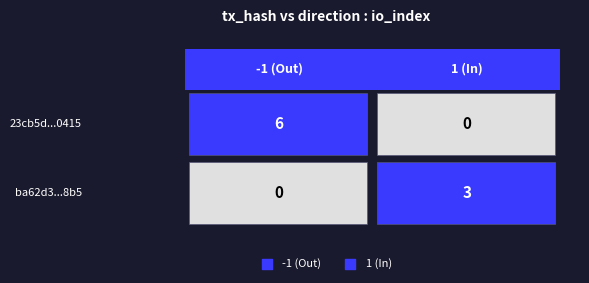

Reading left to right, what are all the values shown in this chart?

23cb5d602eb03f2df2077563285392356fb0415: -1	6
ba62d367f51697886a0907ac35c89e0ed7868b5: 1	3